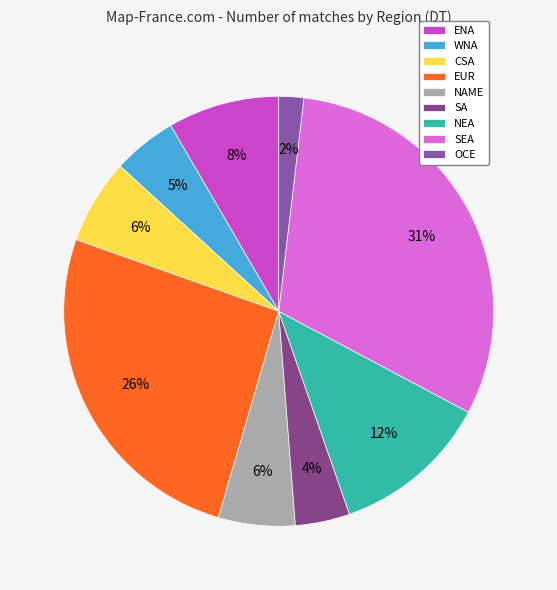

Approximately how many times larger is the value at OCE compared to EUR?

0.1